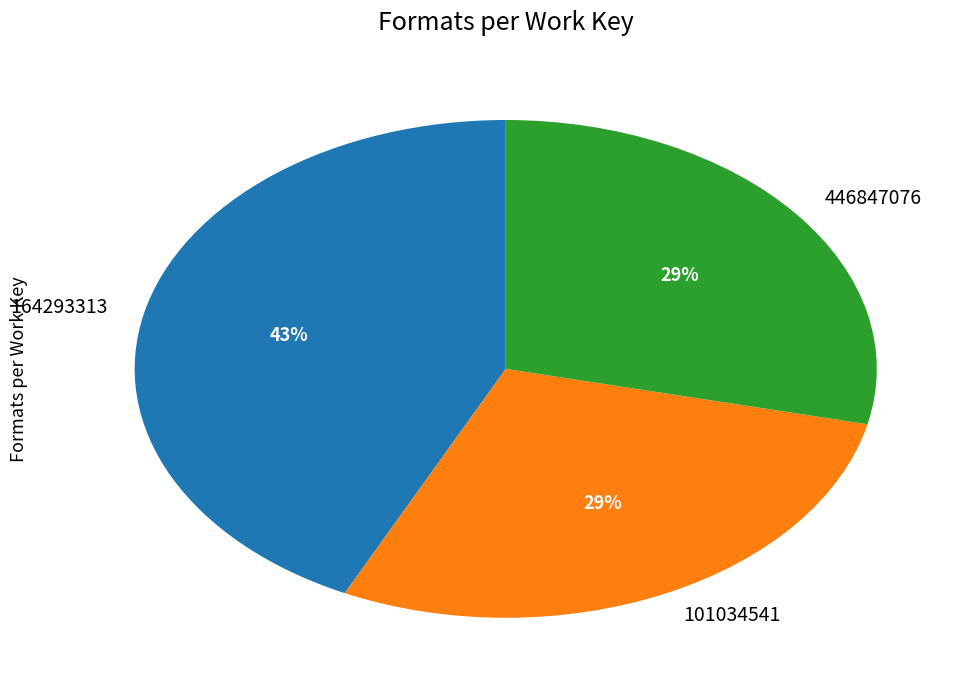

To the nearest percent, what portion does 101034541 represent?

29%